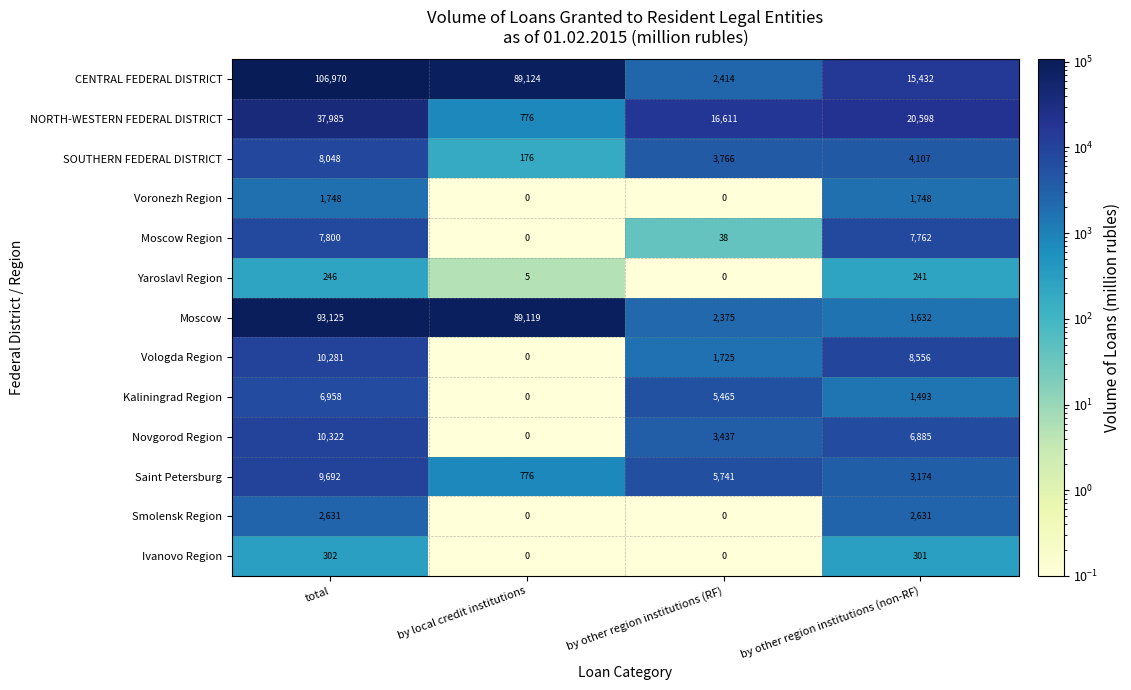

True or false: Smolensk Region has a value of 1519 at total.

False